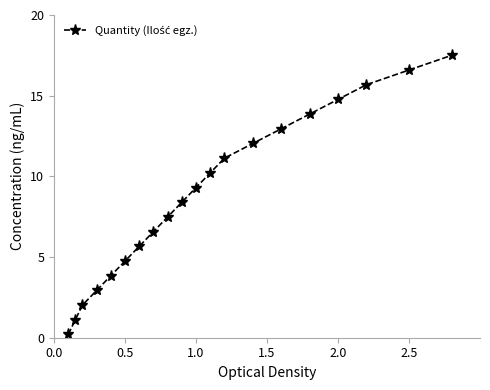

What is the greatest value displayed?

17.5